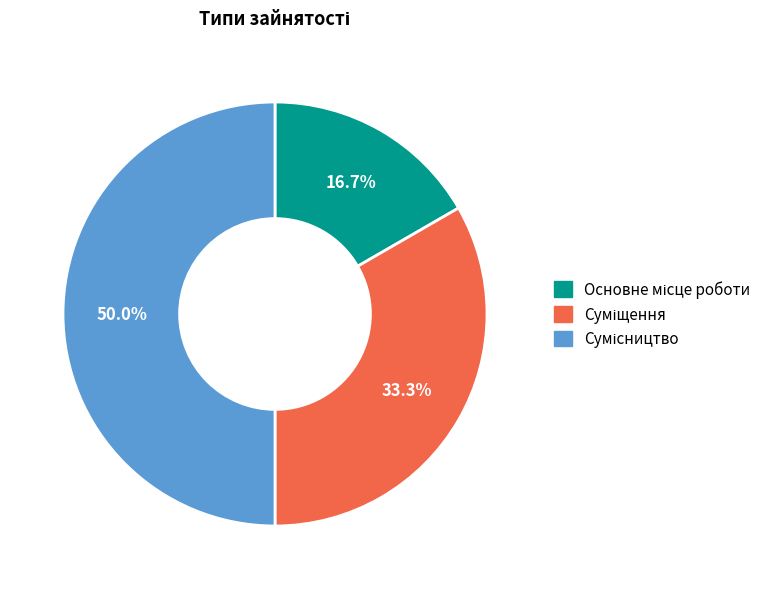

Is Суміщення the majority of the pie?

No